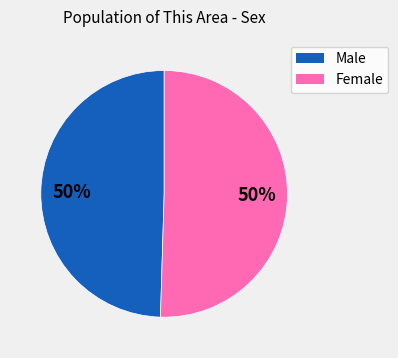

Do Female and Male together represent more than half of the pie?

Yes